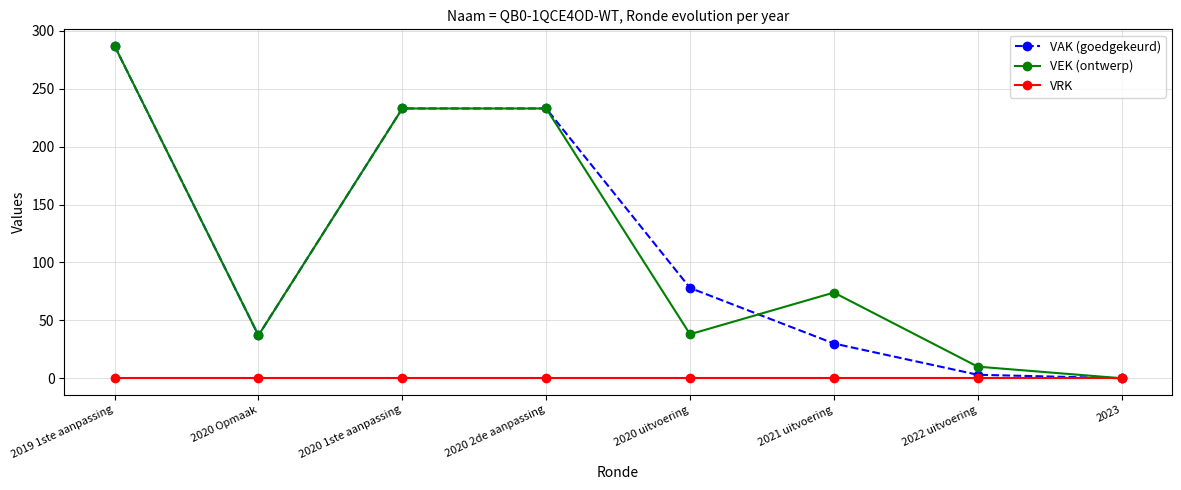

The value of VEK (ontwerp) at 2020 uitvoering is 22. True or false?

False